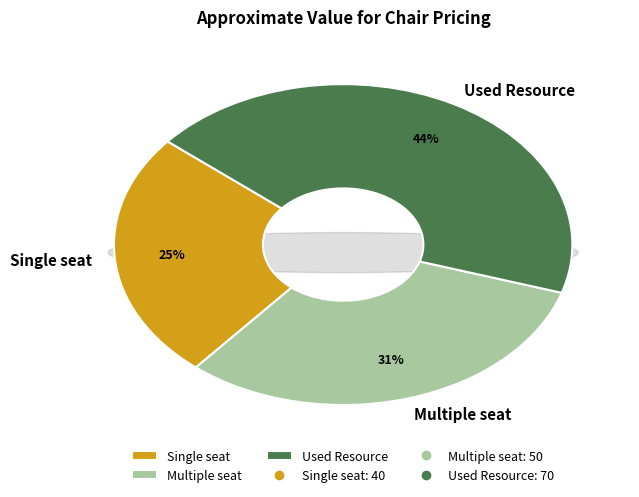

To the nearest percent, what is the combined percentage of Single seat and Used Resource?

69%